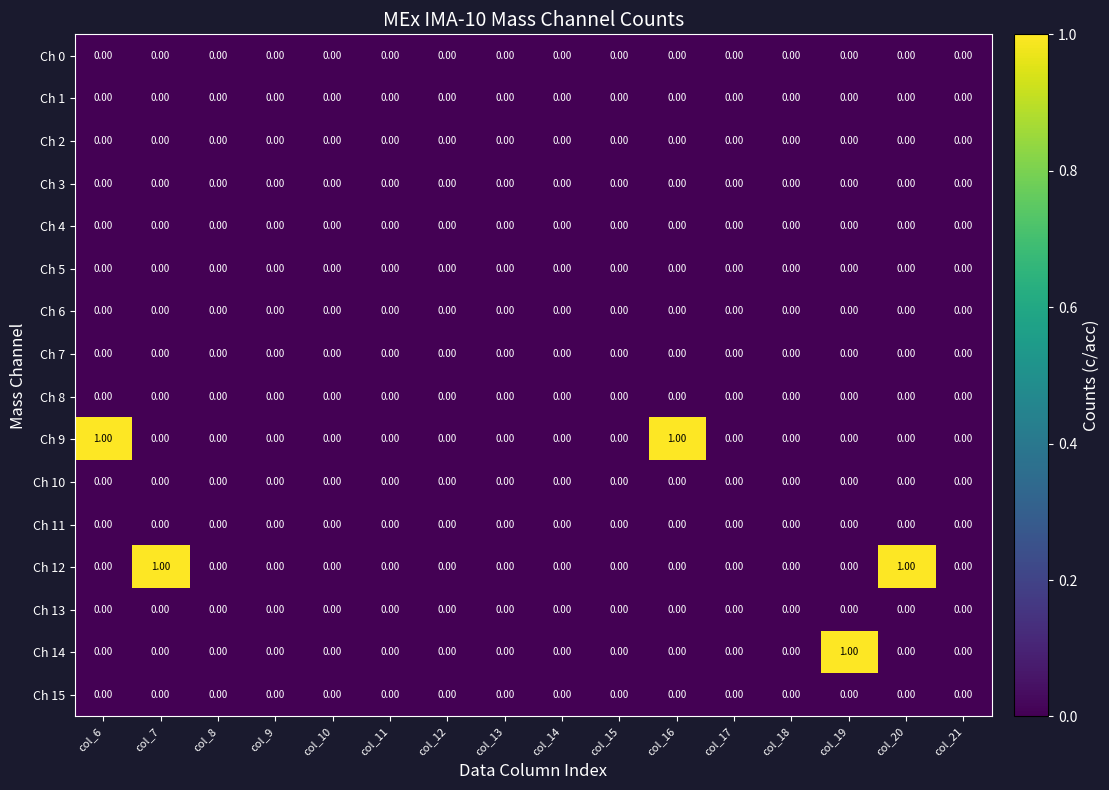

Which series changed the most between col_7 and col_18?

Ch 12